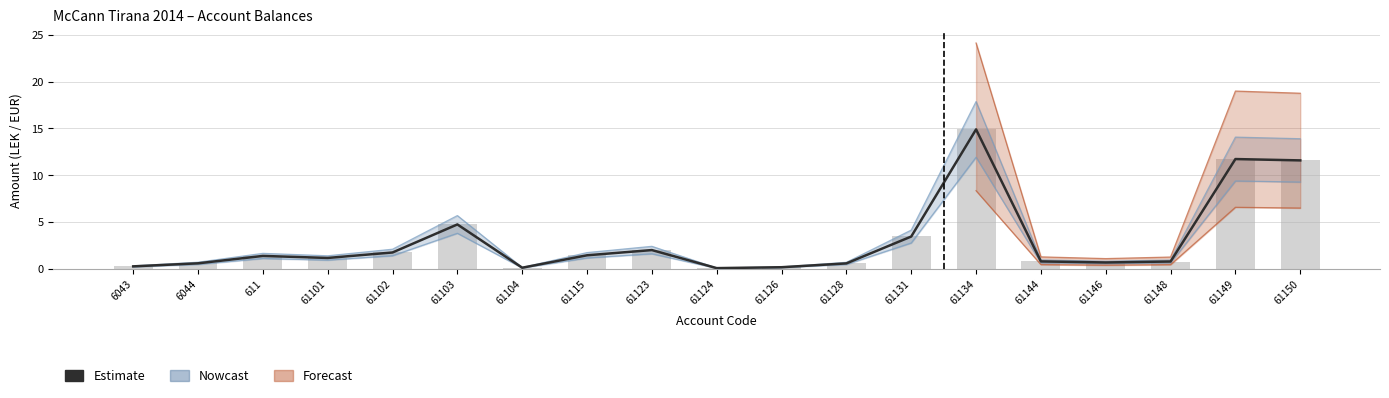

Rank the categories by value from lowest to highest.

61124, 61104, 61126, 6043, 61128, 6044, 61146, 61148, 61144, 61101, 611, 61115, 61102, 61123, 61131, 61103, 61150, 61149, 61134